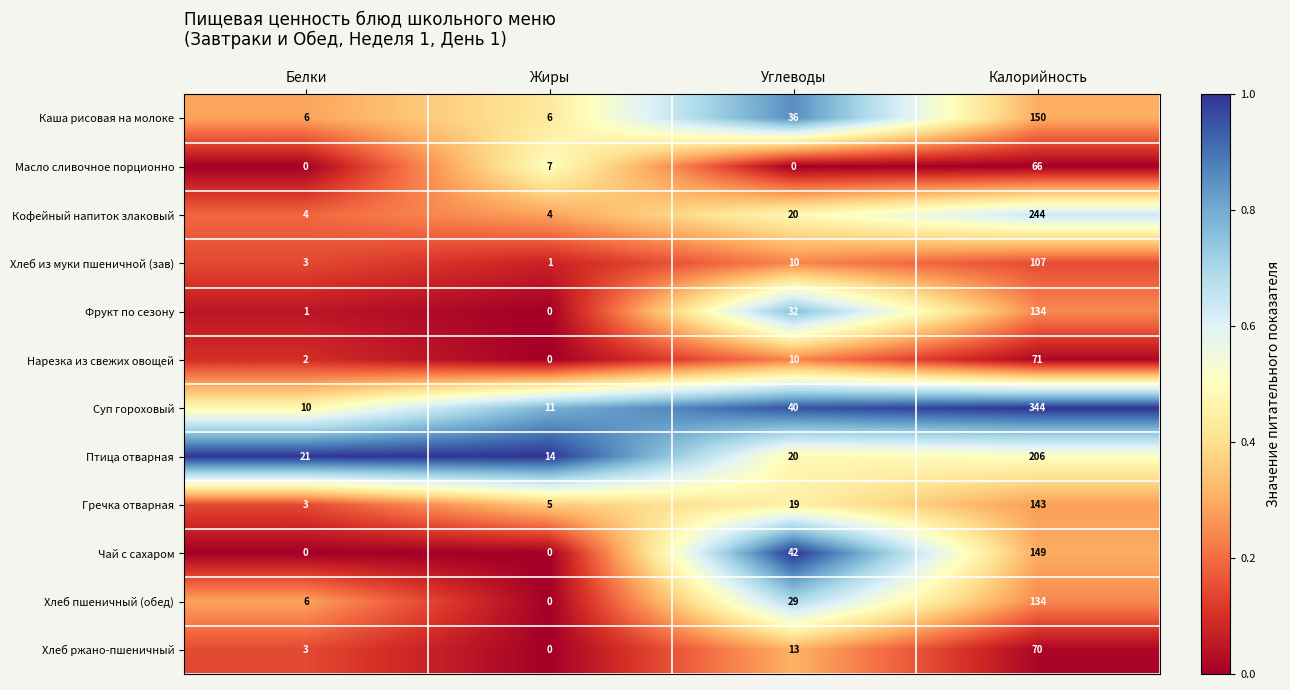

Which category has the highest value across all series?

Калорийность